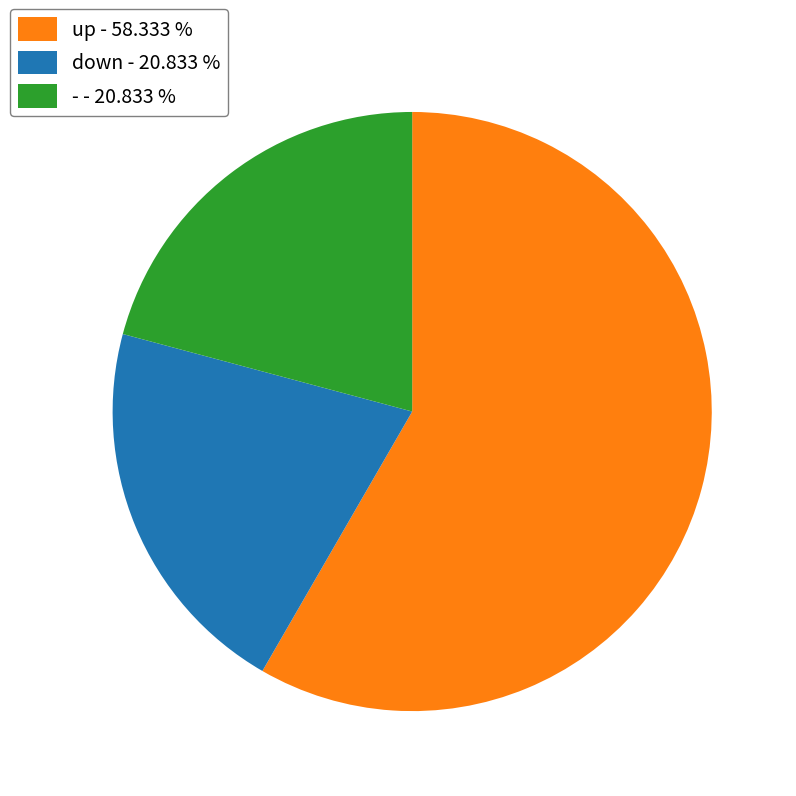

What is the ratio of the value at down - 20.833 % to the value at - - 20.833 %?

1.0